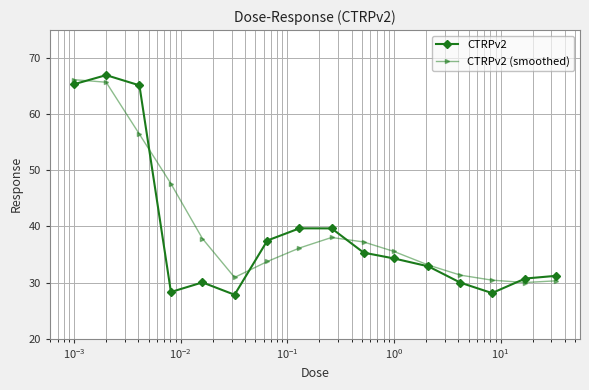

What is the value of the CTRPv2 (smoothed) point at the 12th from the left?

33.1